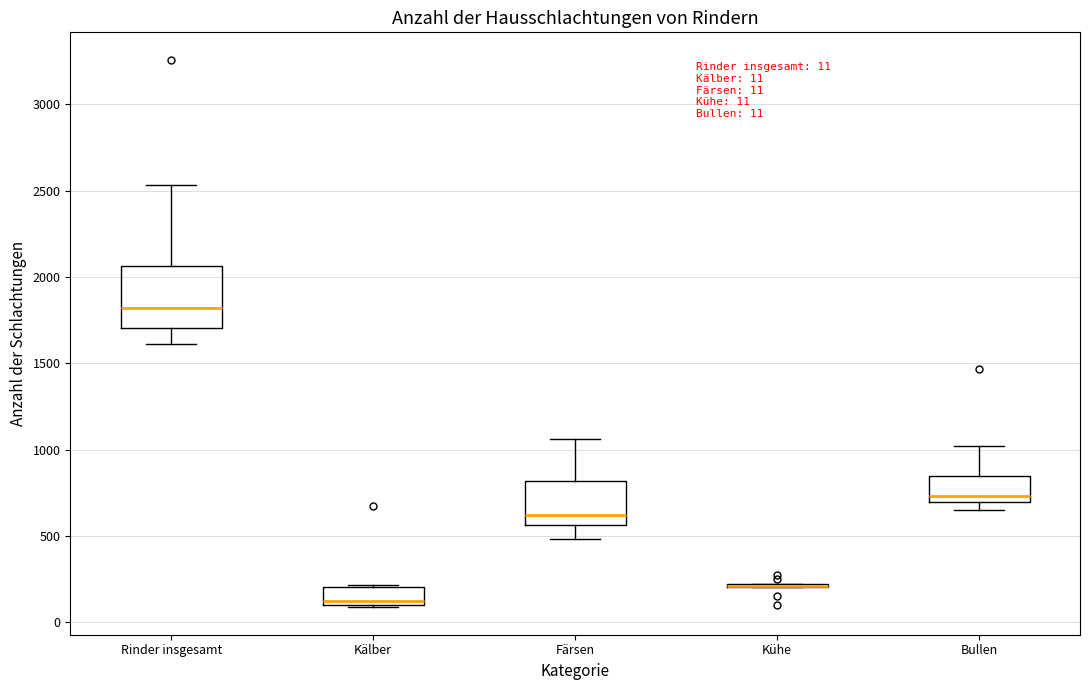

Comparing the boxes themselves (not the whiskers), which one is the tallest?

Rinder insgesamt